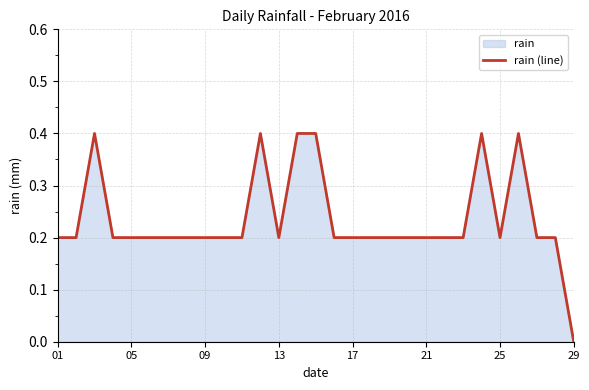

The value at 17 is 0.2. True or false?

True